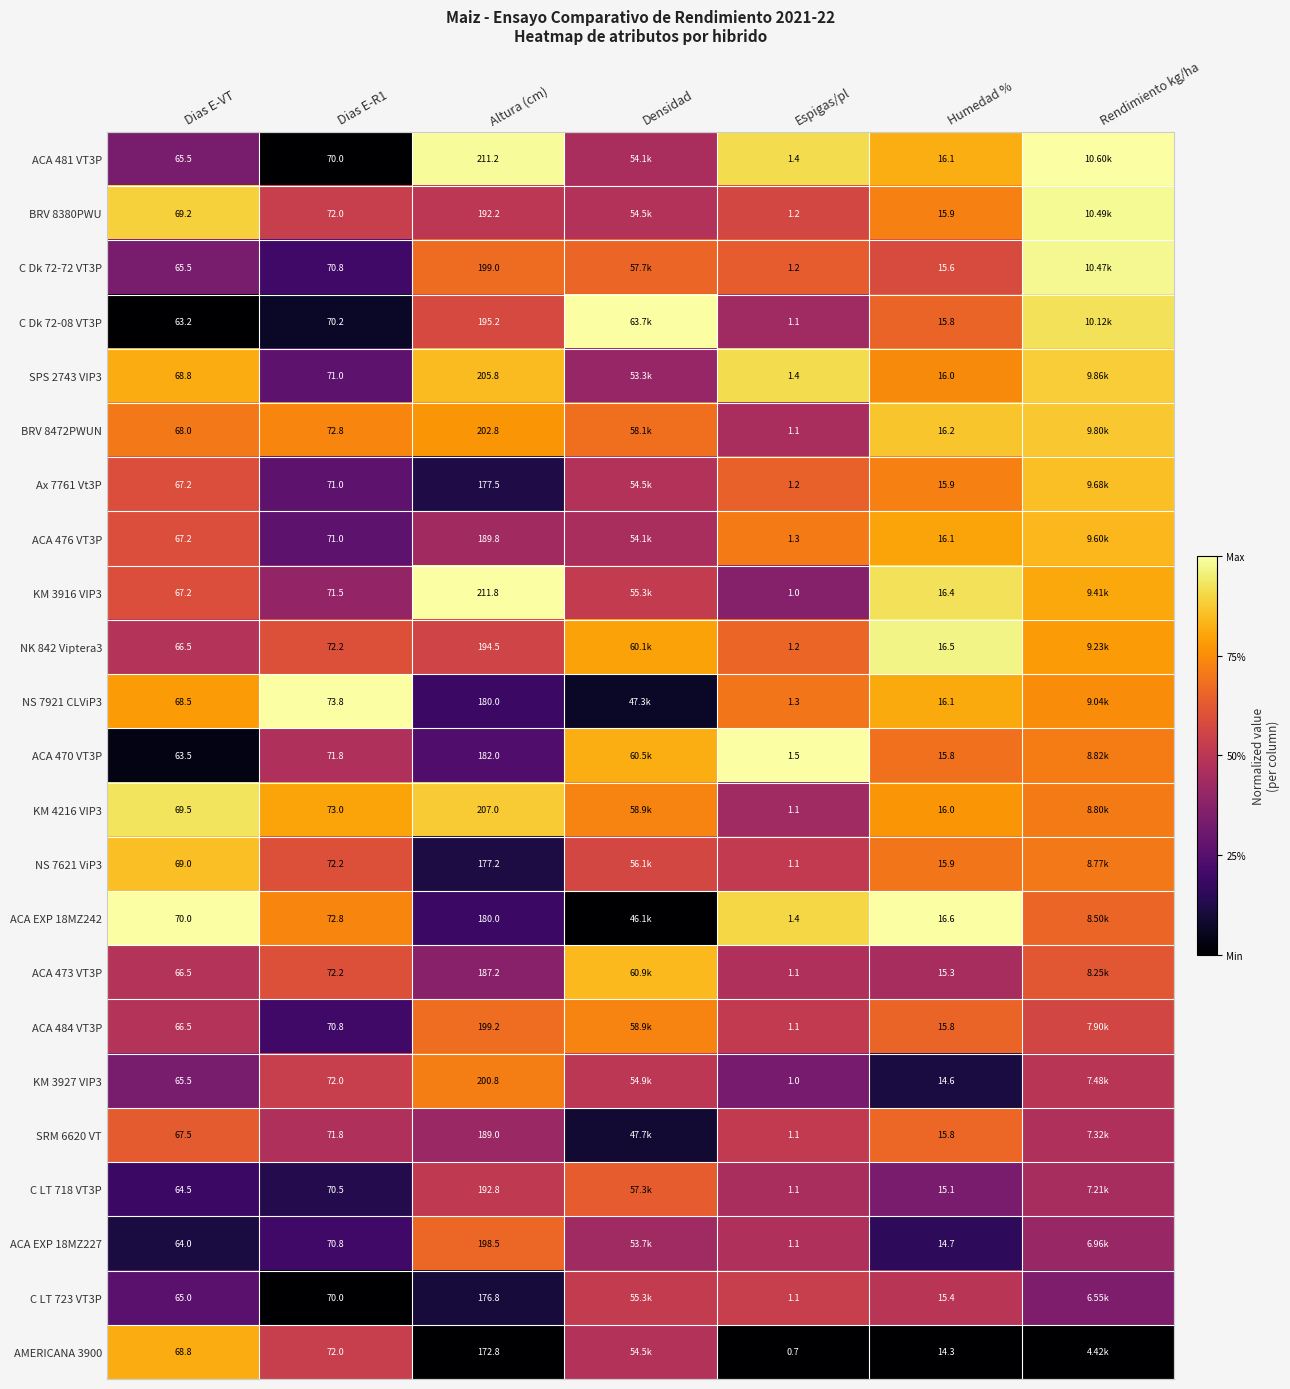

Is the value of C Dk 72-08 VT3P at Dias E-R1 greater than the value of AMERICANA 3900 at Altura (cm)?

No